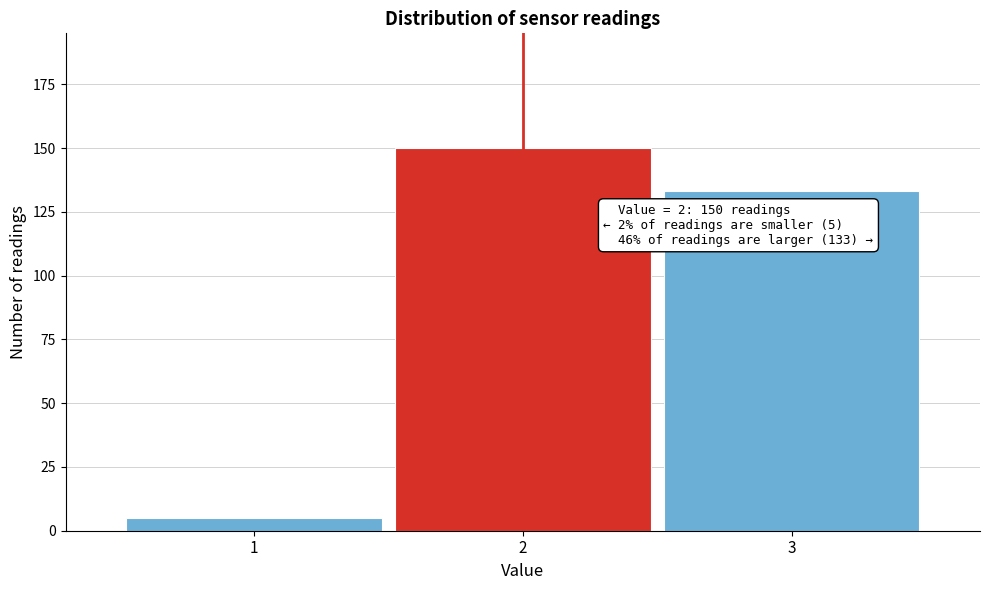

Reading left to right, list all the values displayed in this chart.

1=5	2=150	3=133